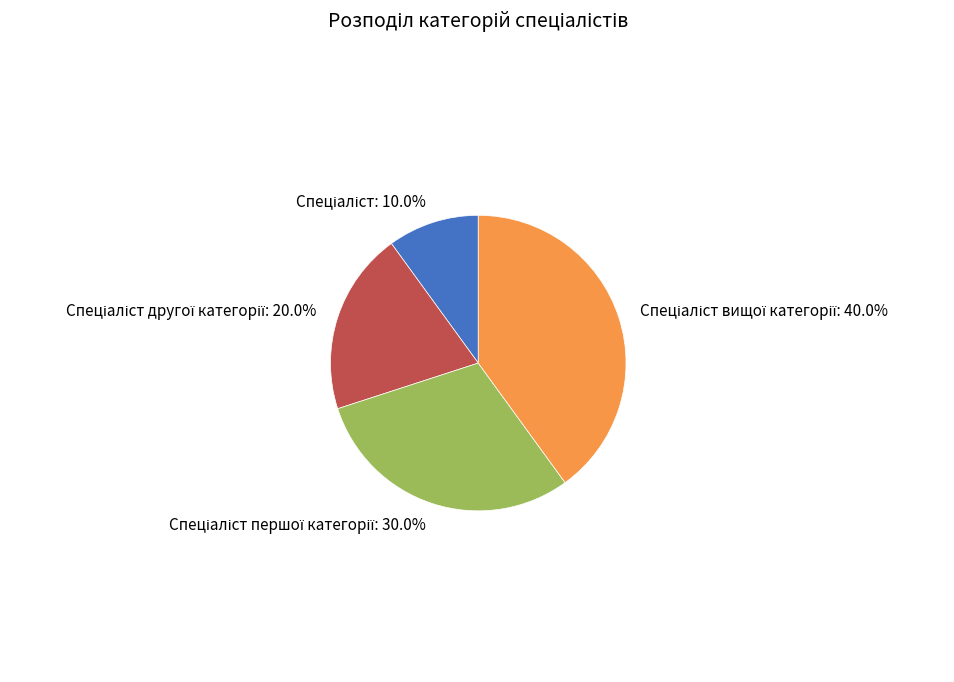

Is there a majority slice in this chart?

No